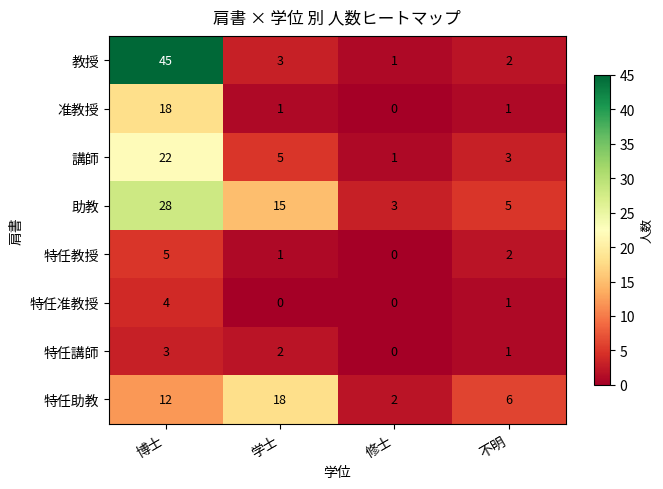

What is the total value across all series at 修士?

7